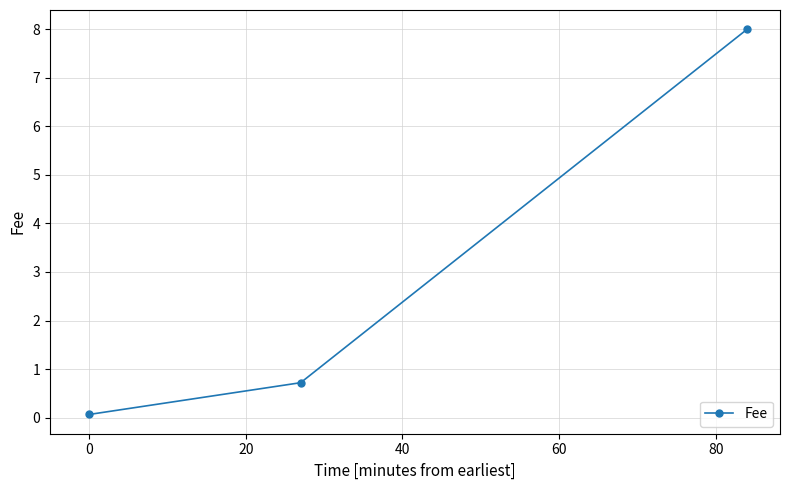

Reading left to right, extract all data points from this chart.

0.1	0.7	8.0